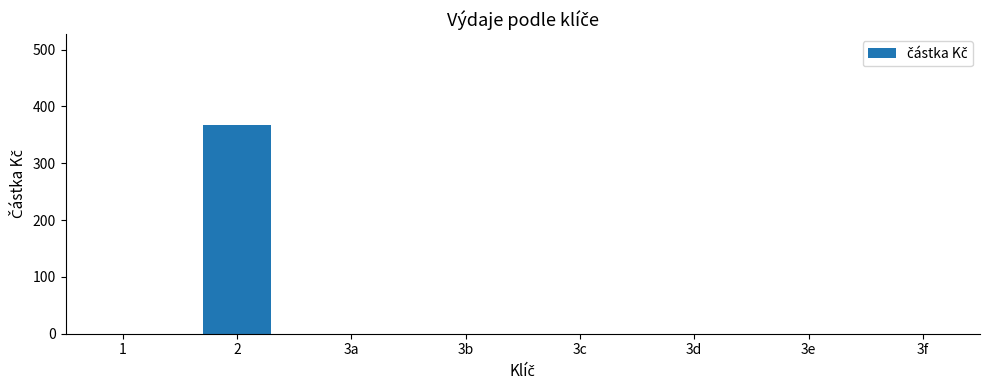

The value at 3a is 0. True or false?

True